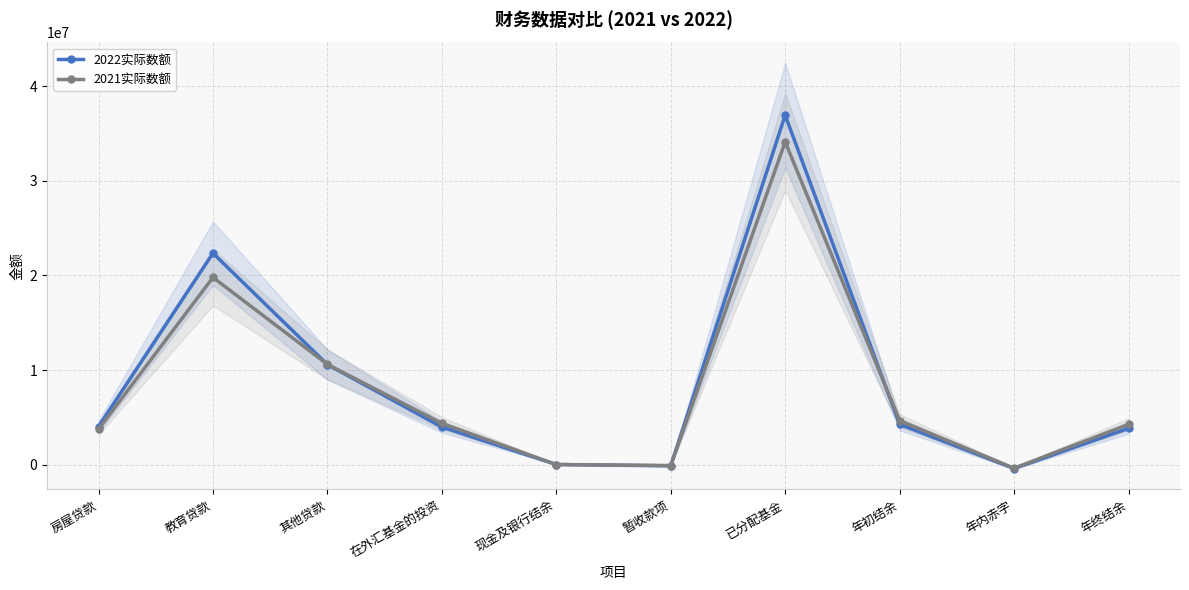

True or false: 2022实际数额 and 2021实际数额 intersect in this chart.

True